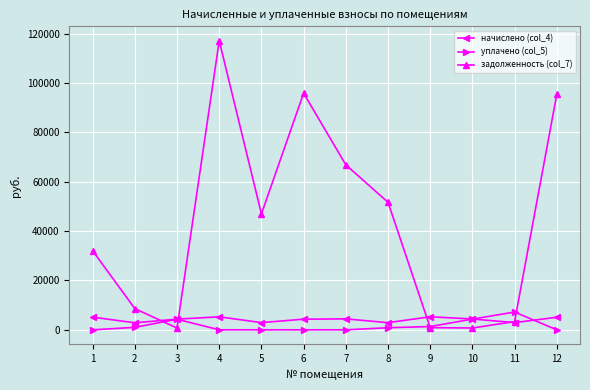

Which series has the largest range (max minus min)?

задолженность (col_7)